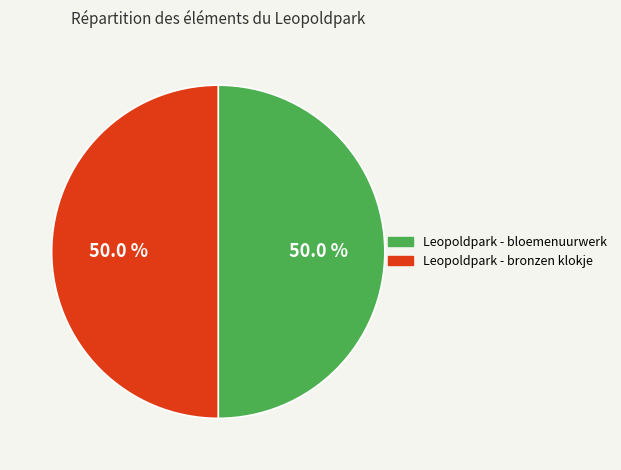

What portion of the pie excludes Leopoldpark - bronzen klokje?

50.0%